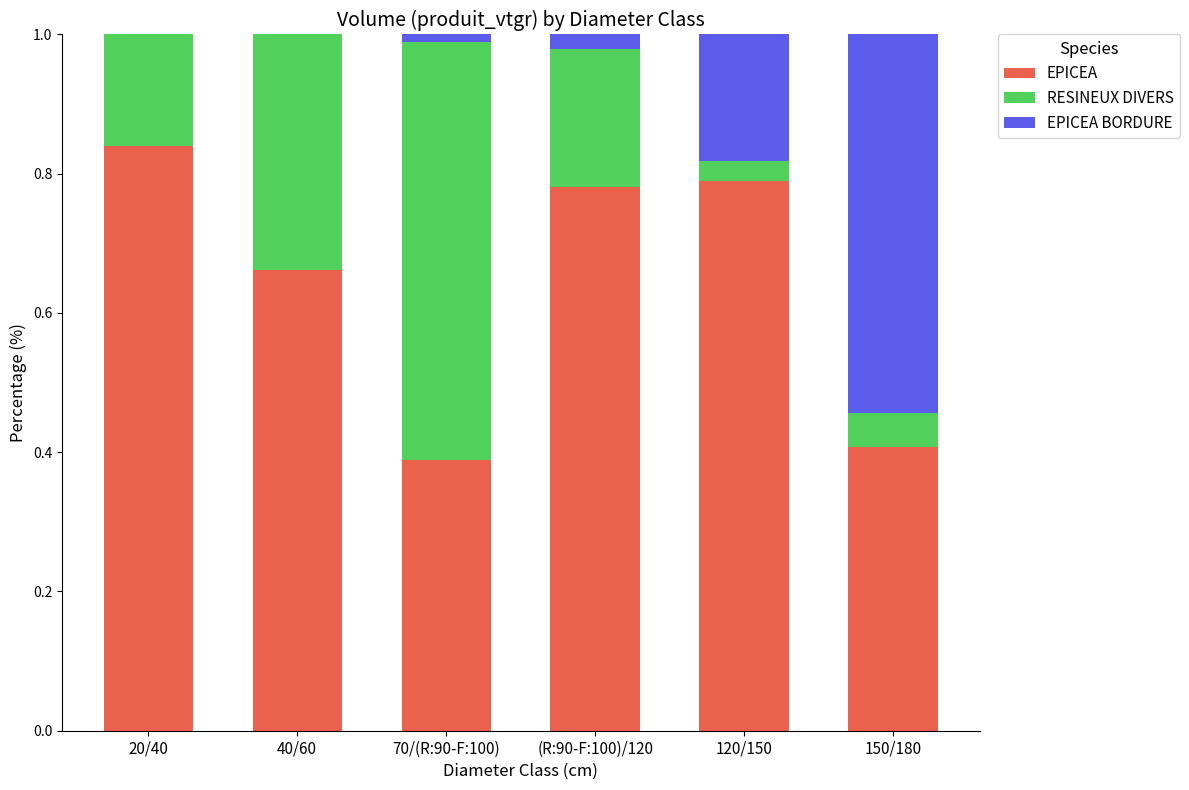

At which label does EPICEA reach its peak?

20/40